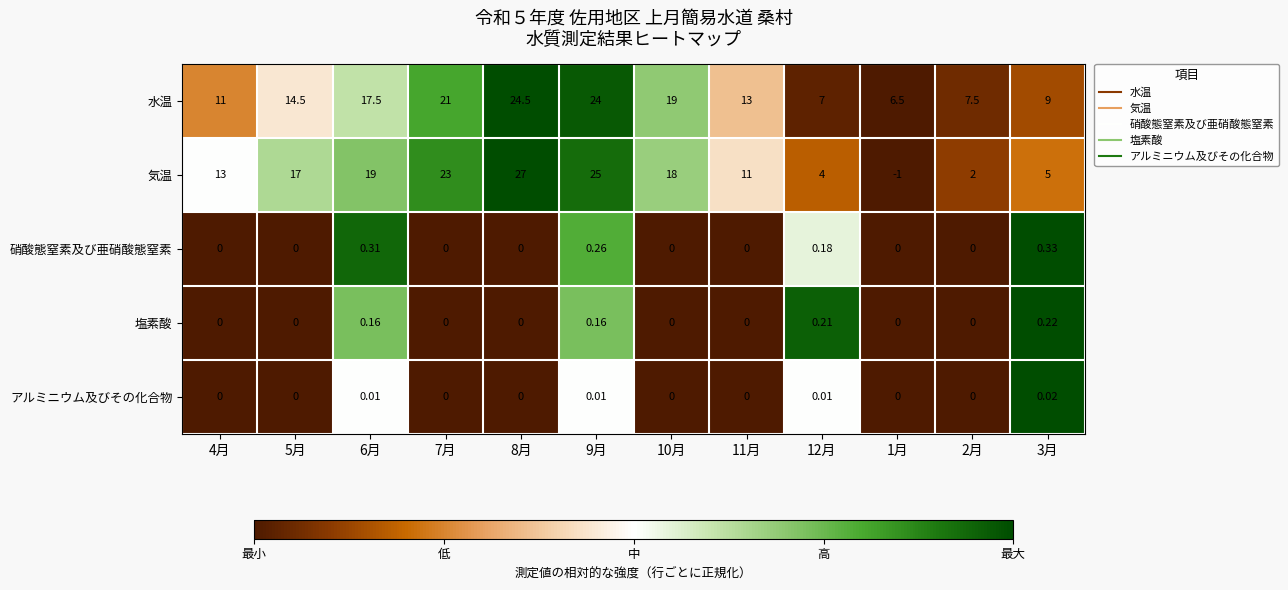

Is the value of 気温 at 10月 greater than the value of 硝酸態窒素及び亜硝酸態窒素 at 11月?

Yes